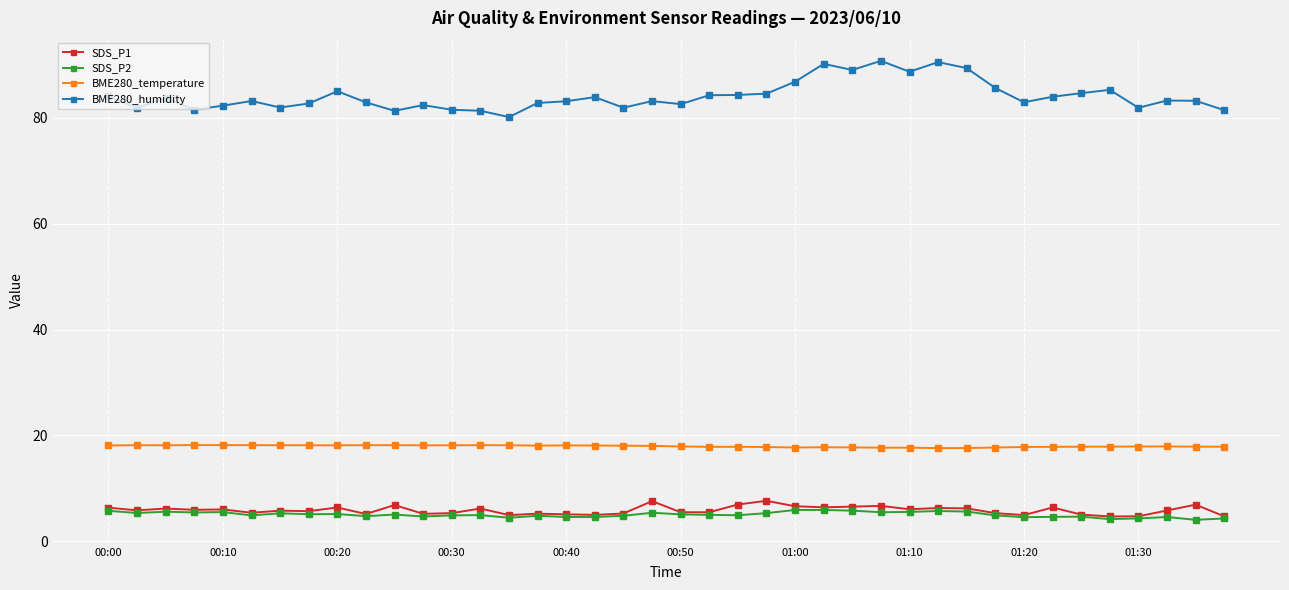

What is the value of the BME280_temperature point at the 37th from the left?

17.9